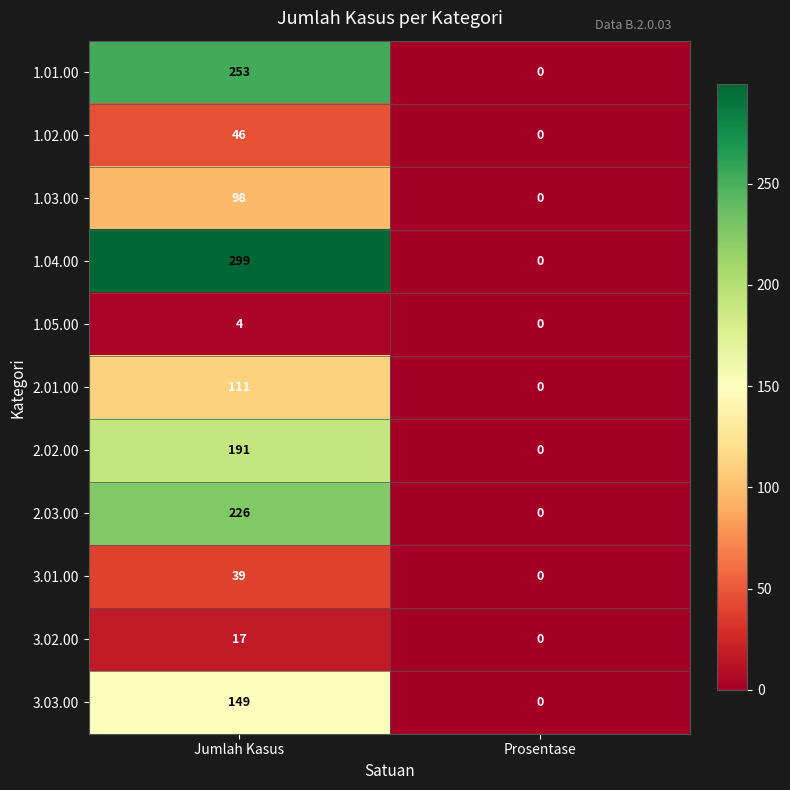

What is the total value across all series at Jumlah Kasus?

1433